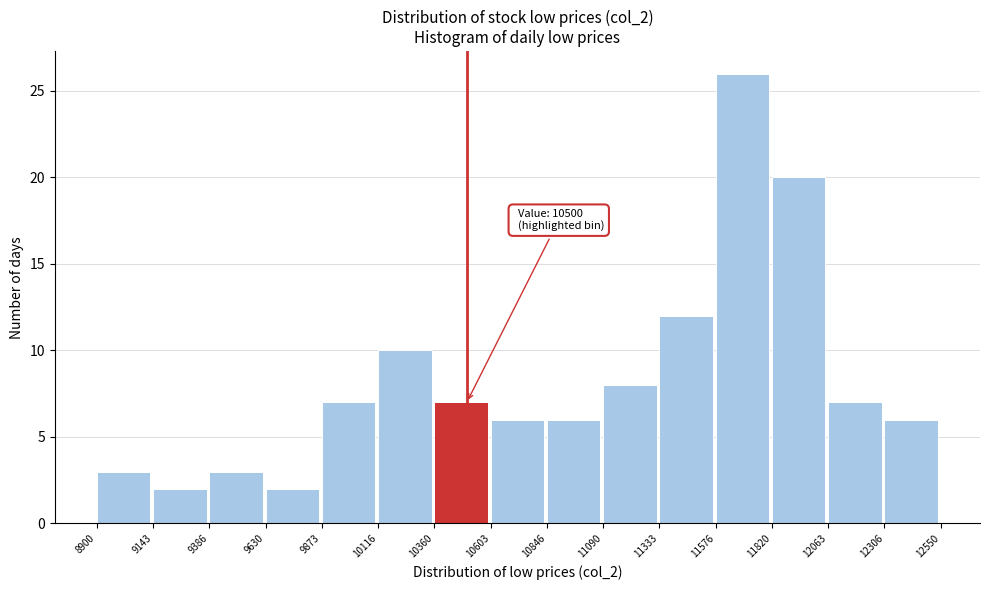

Which range on the x-axis has the tallest bar?

11576 to 11820